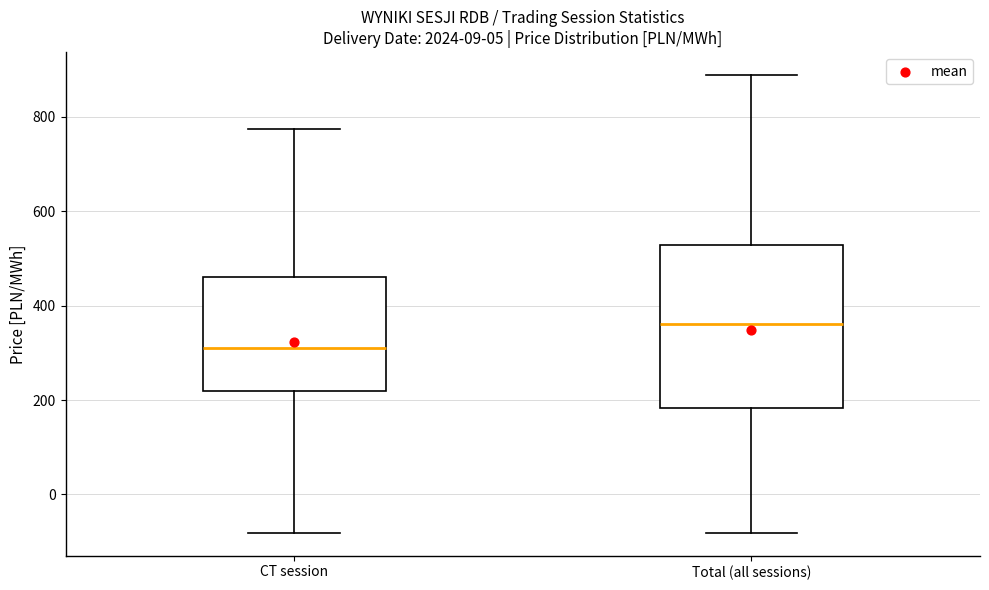

Which box's median line is the lowest?

CT session